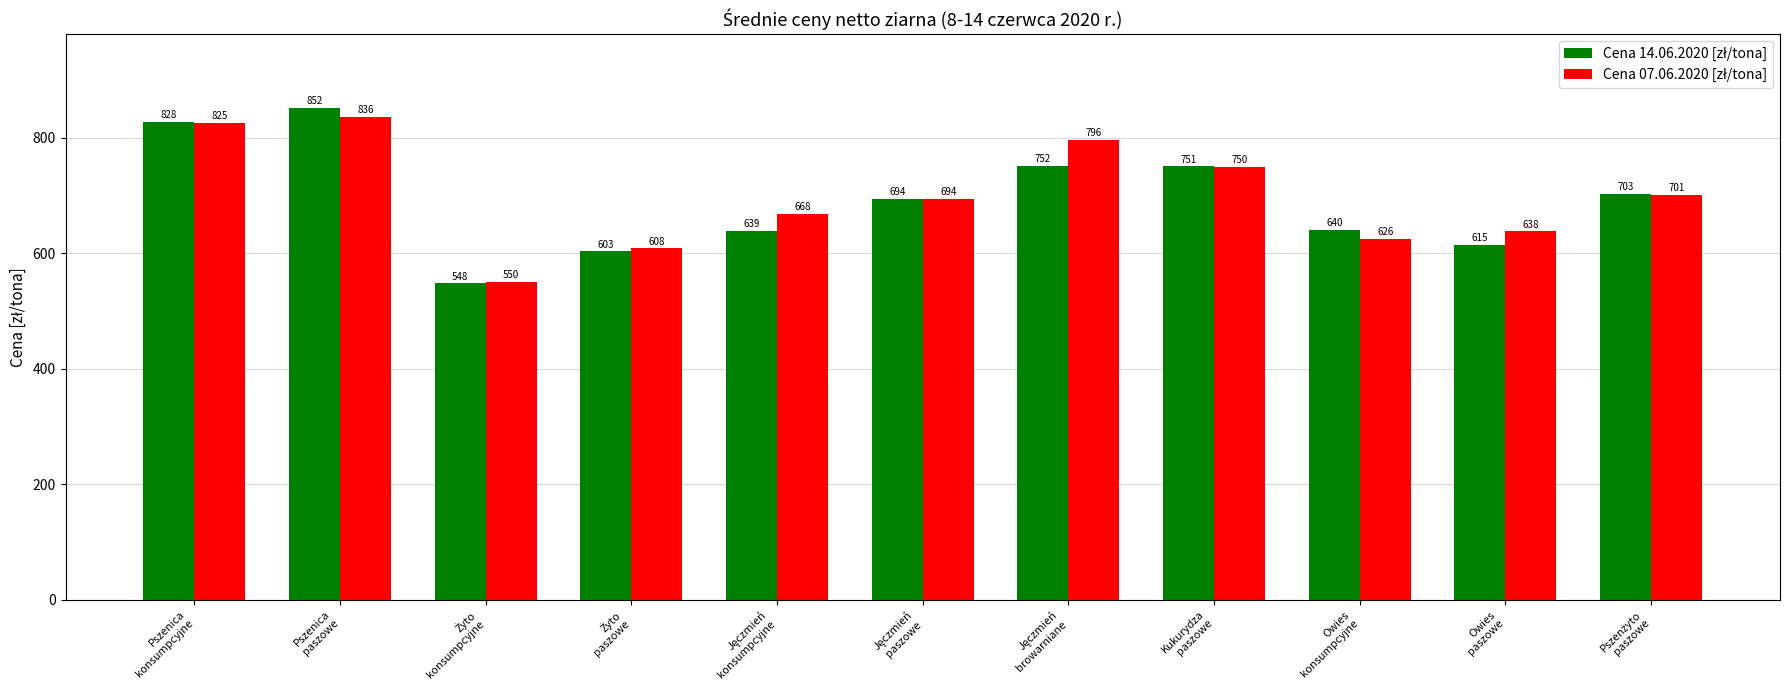

What is the maximum value shown in the chart?

851.7